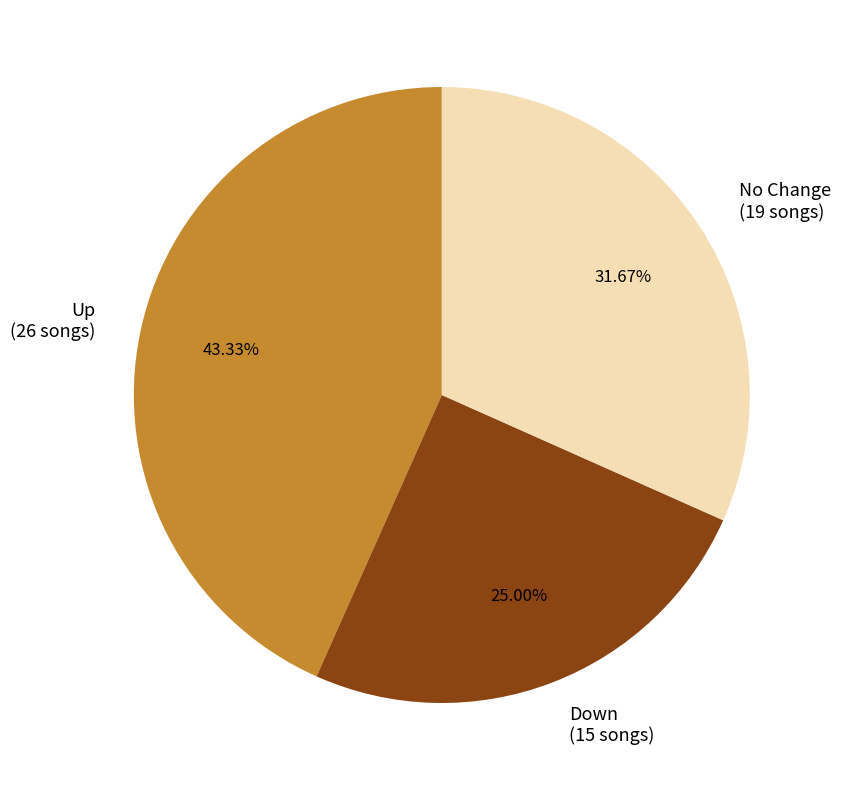

To the nearest percent, what is the difference between the largest and smallest slice percentages?

18%